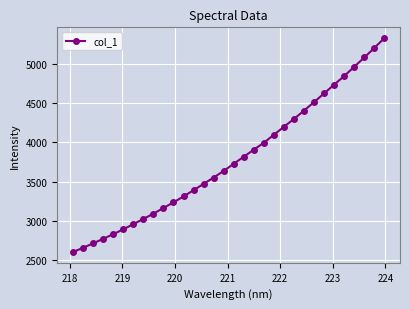

What is the greatest value displayed?

5327.5